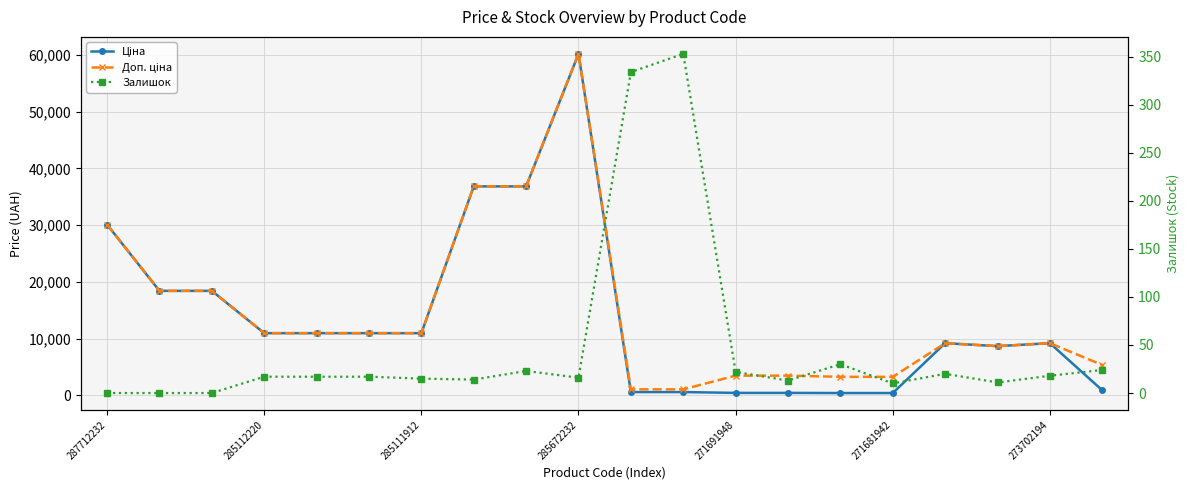

Which series changed the most between 271691948 and 16?

Ціна